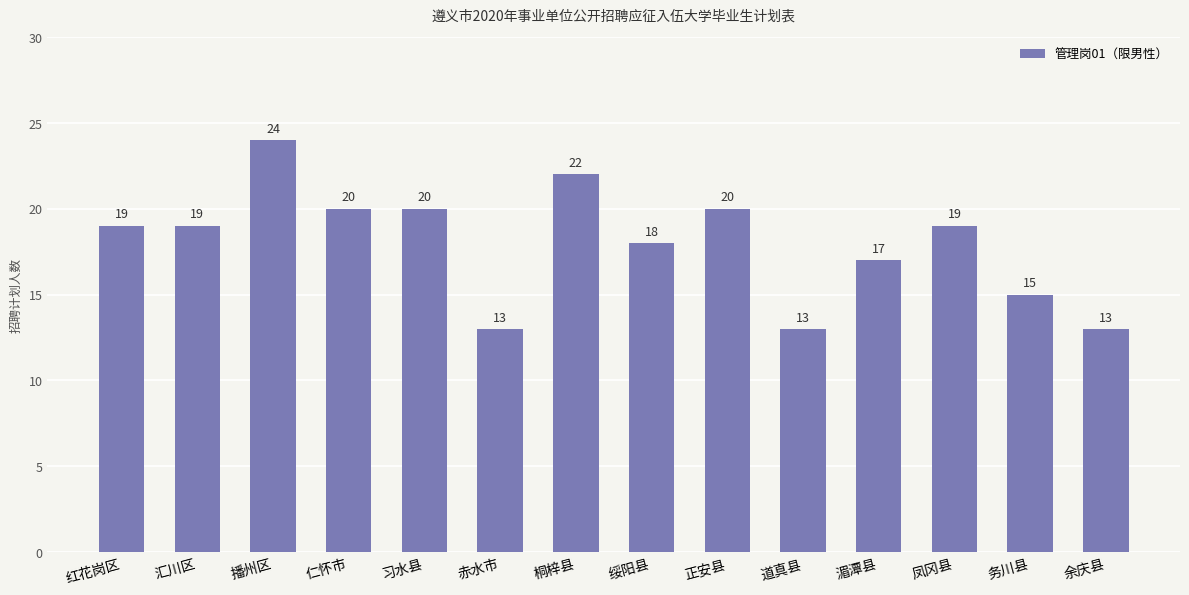

What is the sum of the values at 道真县 and 赤水市?

26